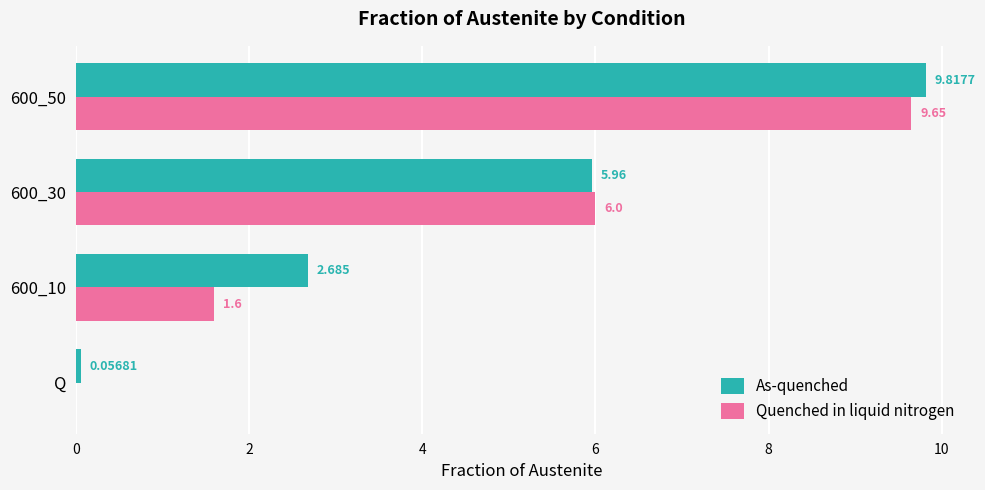

Between Q and 600_10, which series saw the biggest shift?

As-quenched